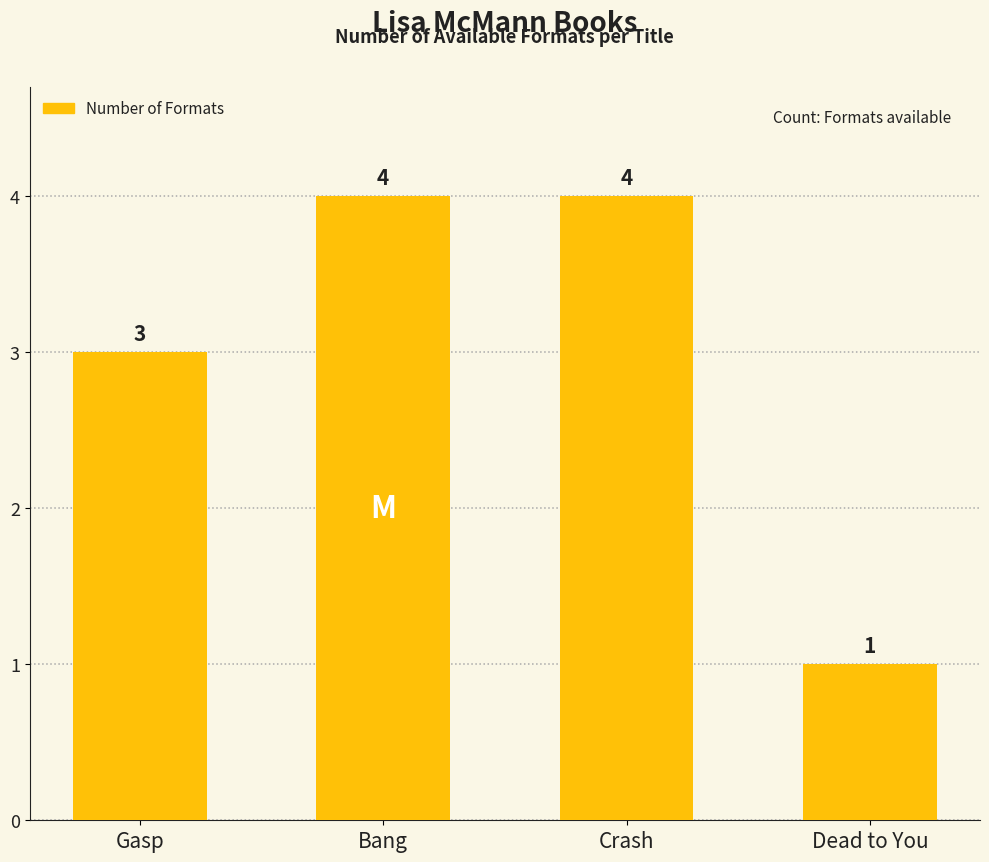

What is the label of the 4th bar from the right?

Gasp